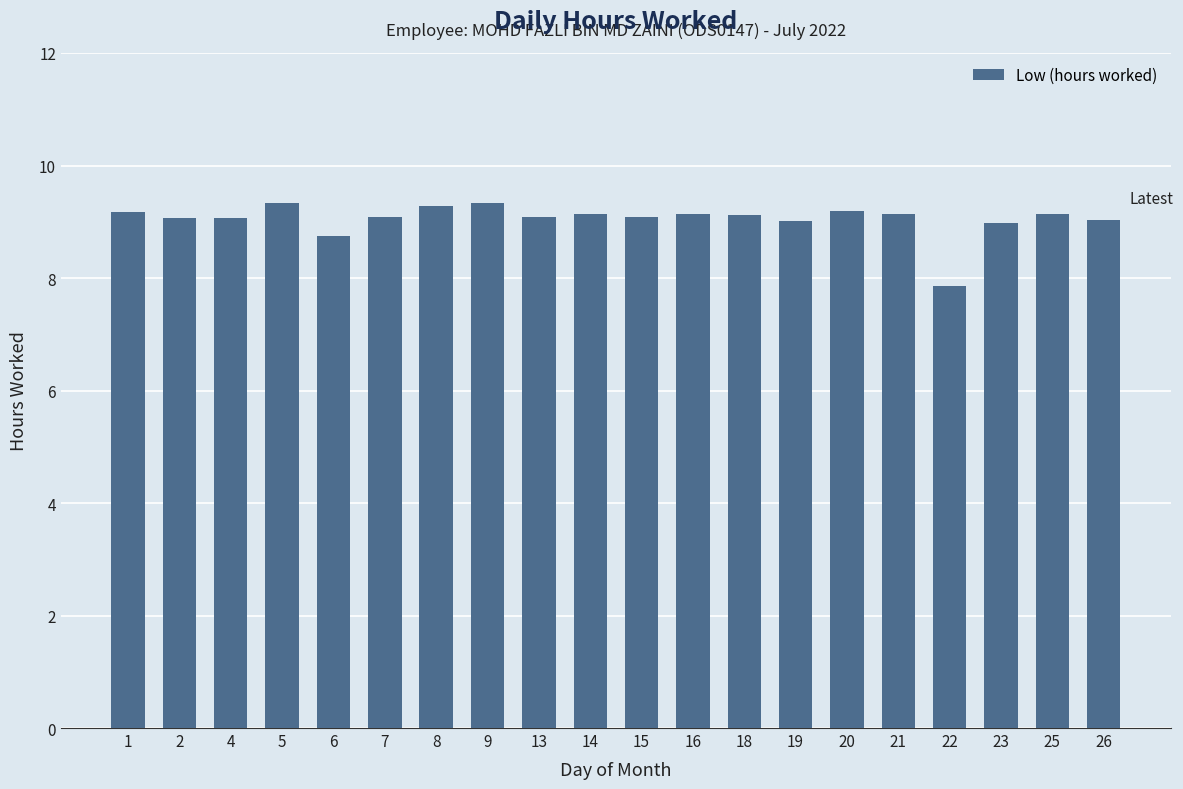

What is the difference between the maximum and second lowest values?

0.6